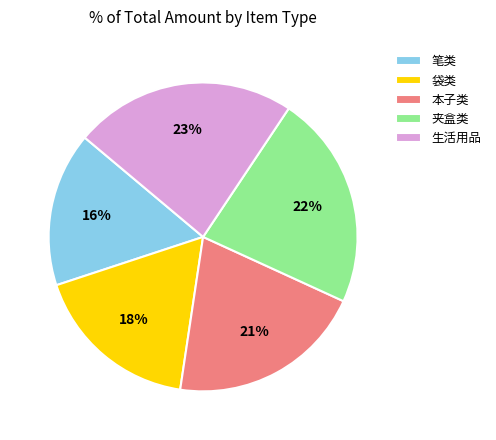

True or false: 笔类 accounts for 16% of the total.

True